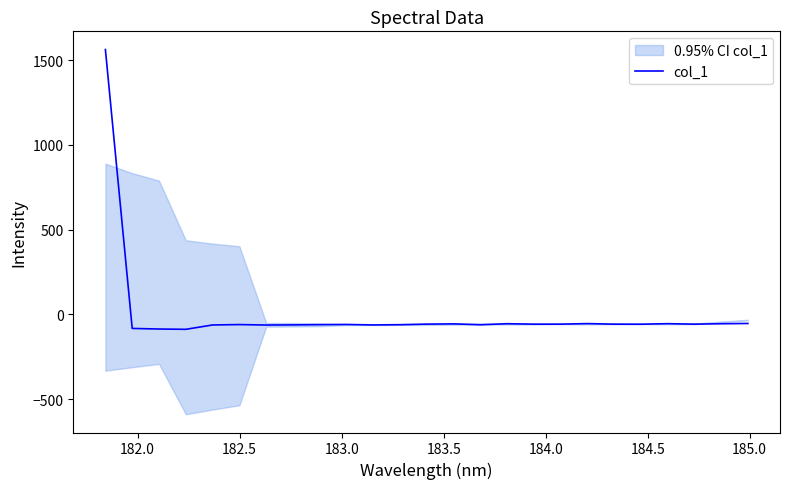

What is the smallest value displayed?

-87.8